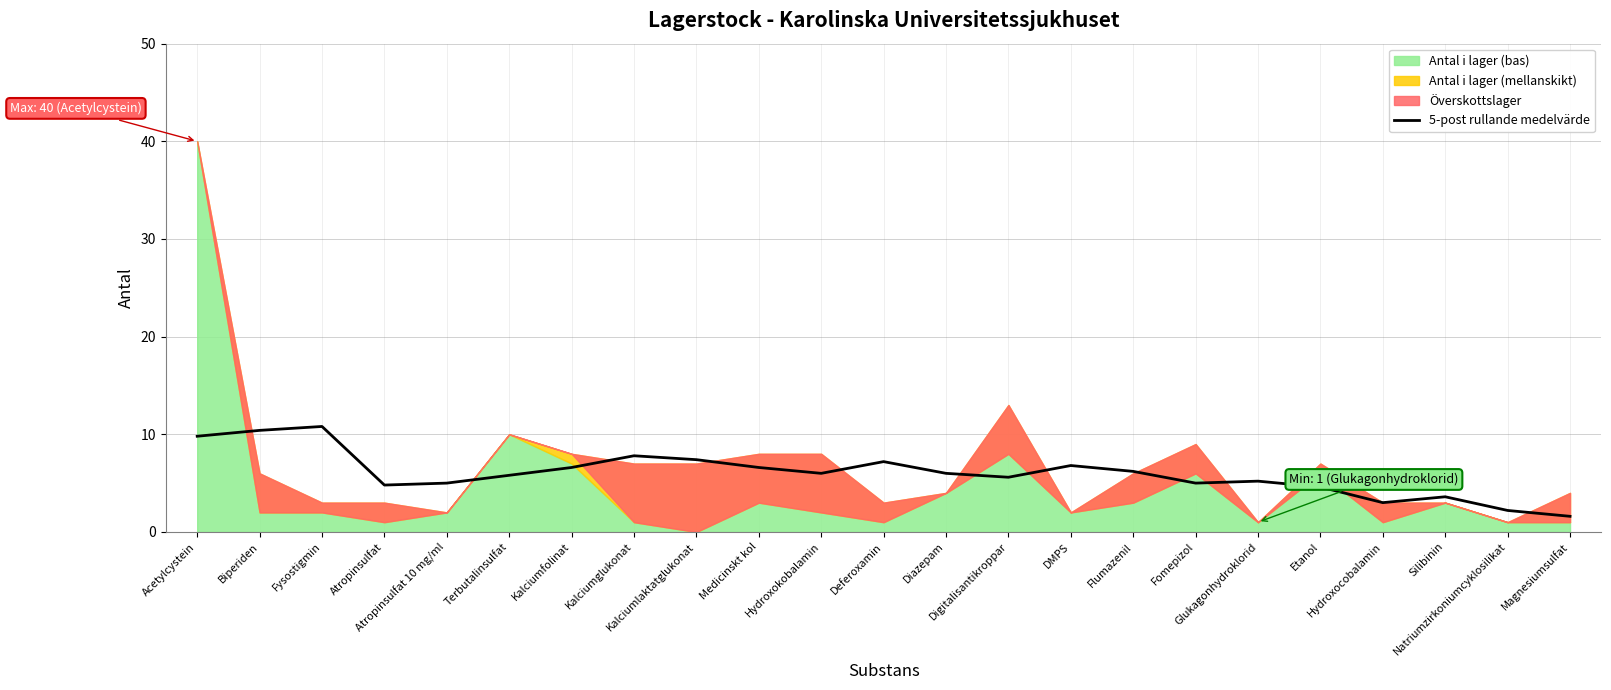

What is the minimum value for 5-post rullande medelvärde?

1.6